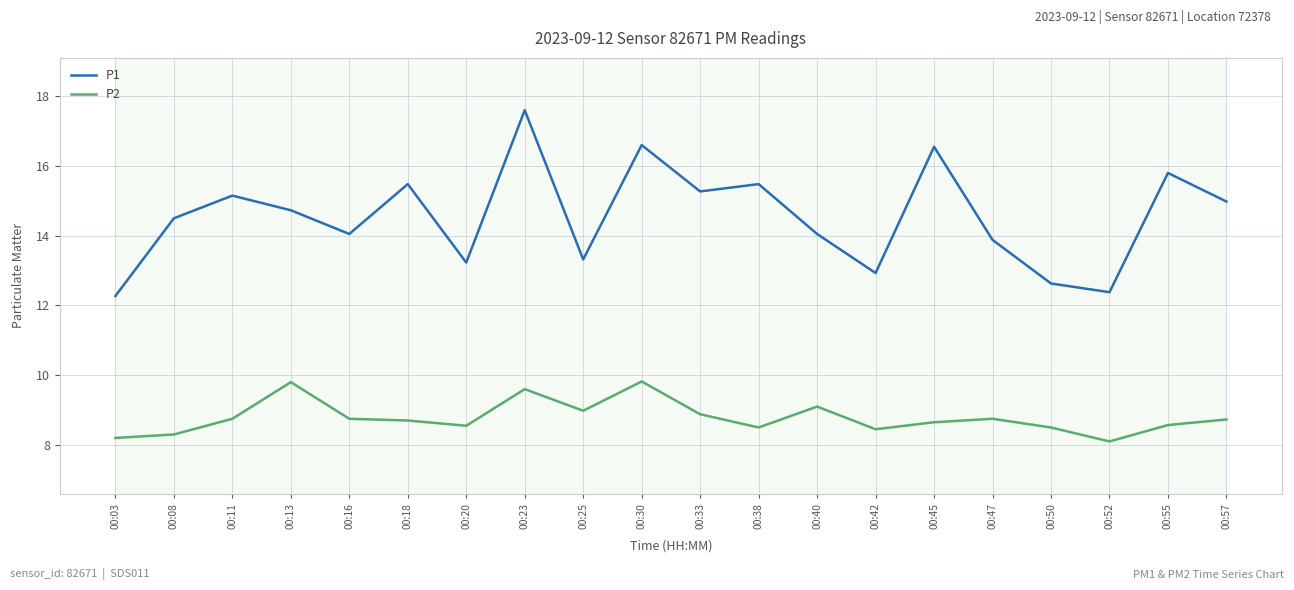

The value of P1 at 00:57 is 15.0. True or false?

True